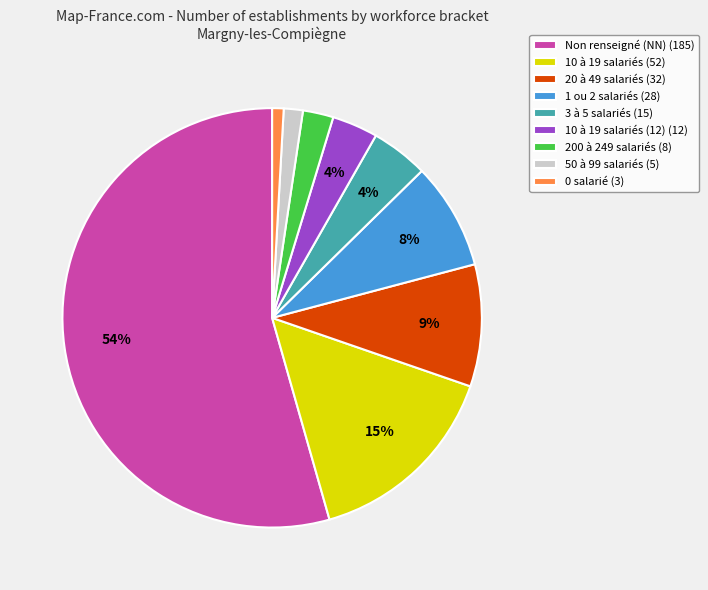

Between 3 à 5 salariés (15) and 10 à 19 salariés (52), which is larger?

10 à 19 salariés (52)